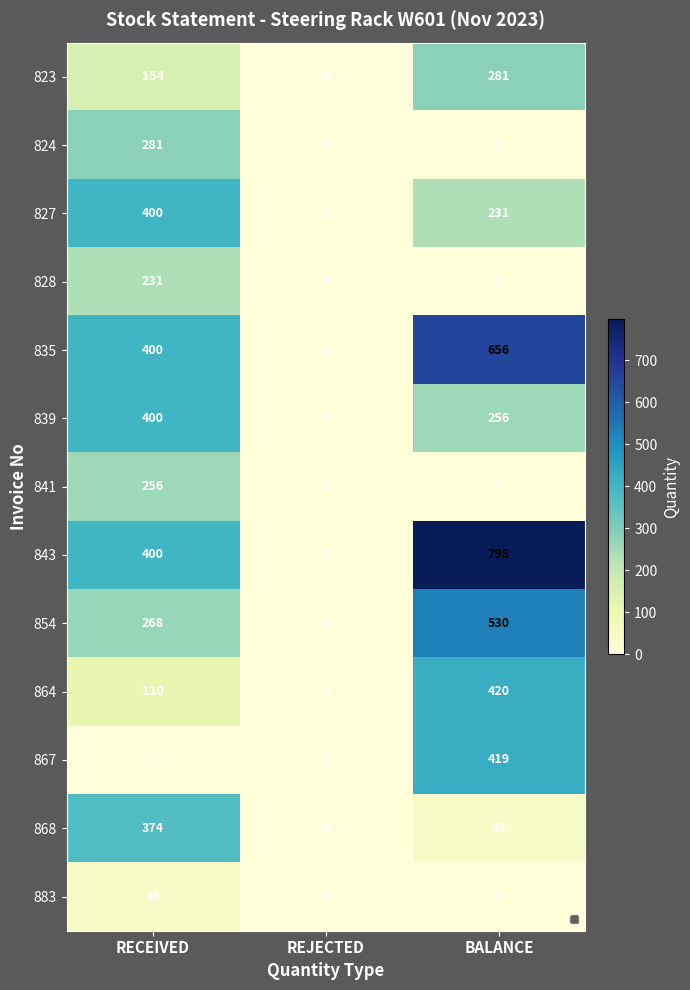

How many data points does each series have?

3